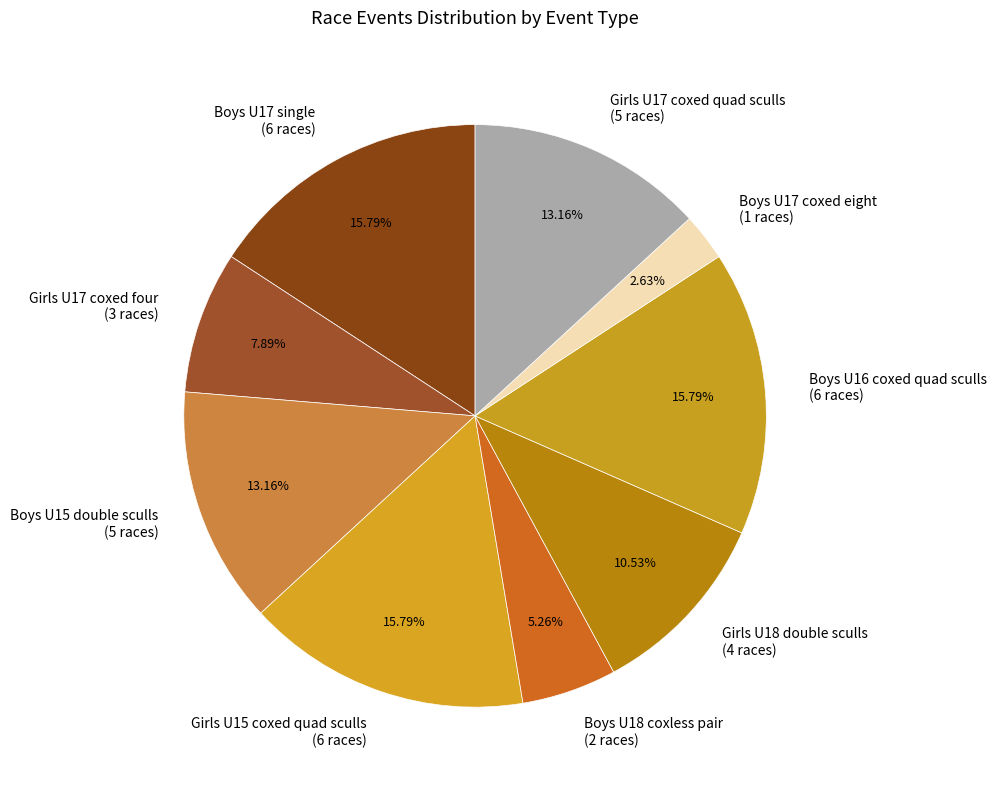

To the nearest percent, what is the difference between the largest and smallest slice percentages?

13%